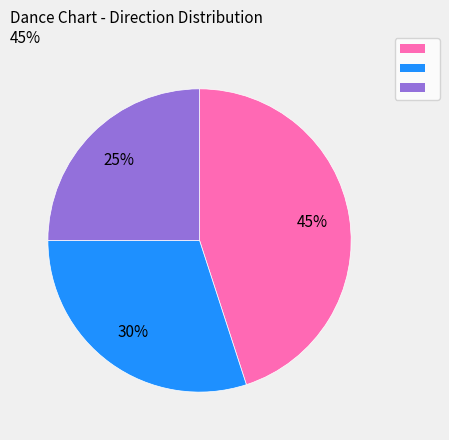

To the nearest percent, what is the difference between the largest and smallest slice percentages?

20%